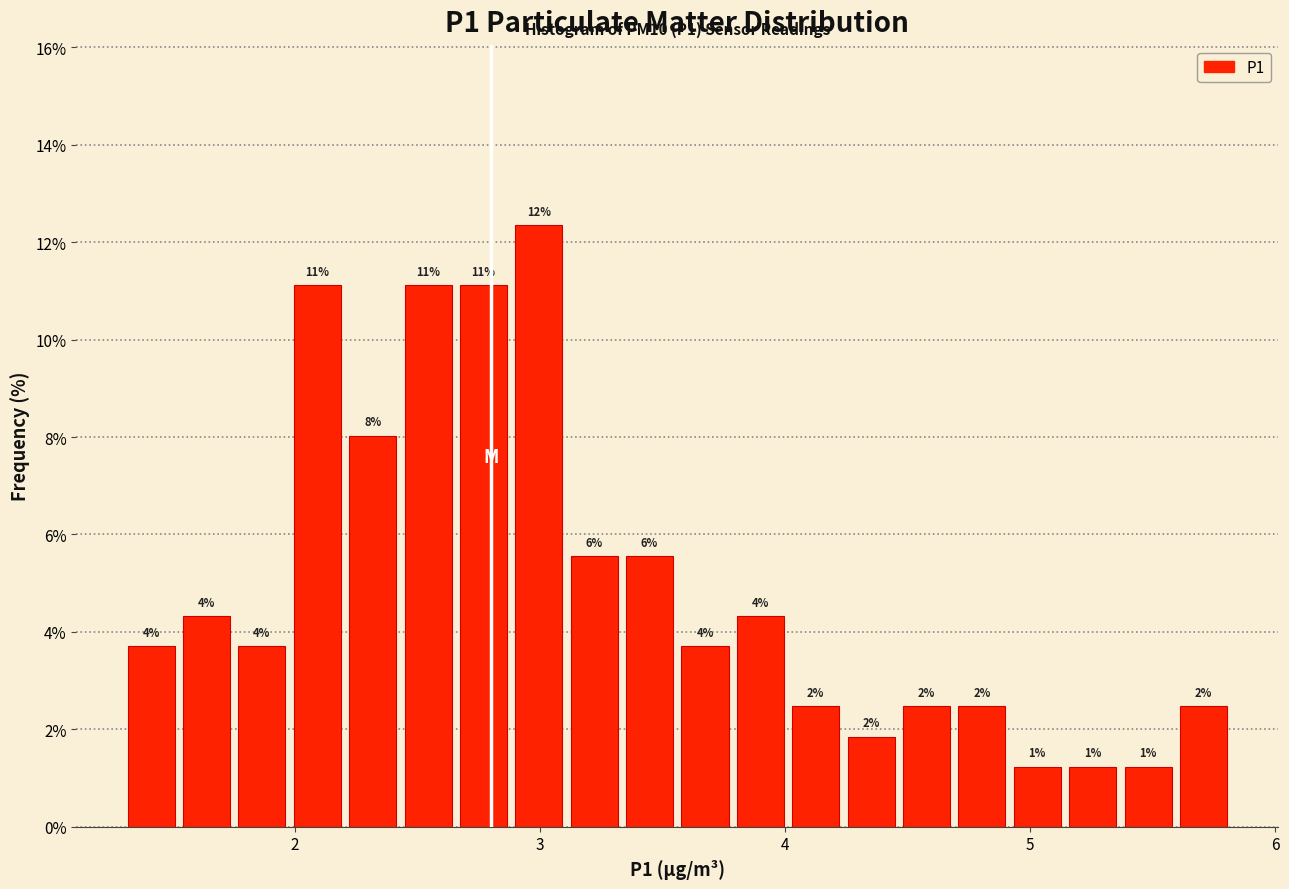

Around what value on the x-axis is the tallest bar? Give the approximate position of its centre, as read against the axis.

3.0